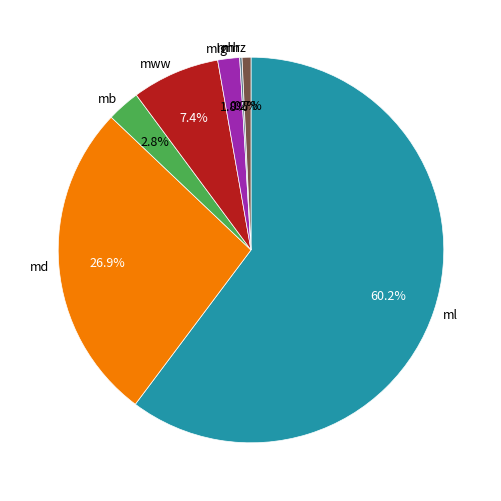

What is the largest slice in the pie chart?

ml